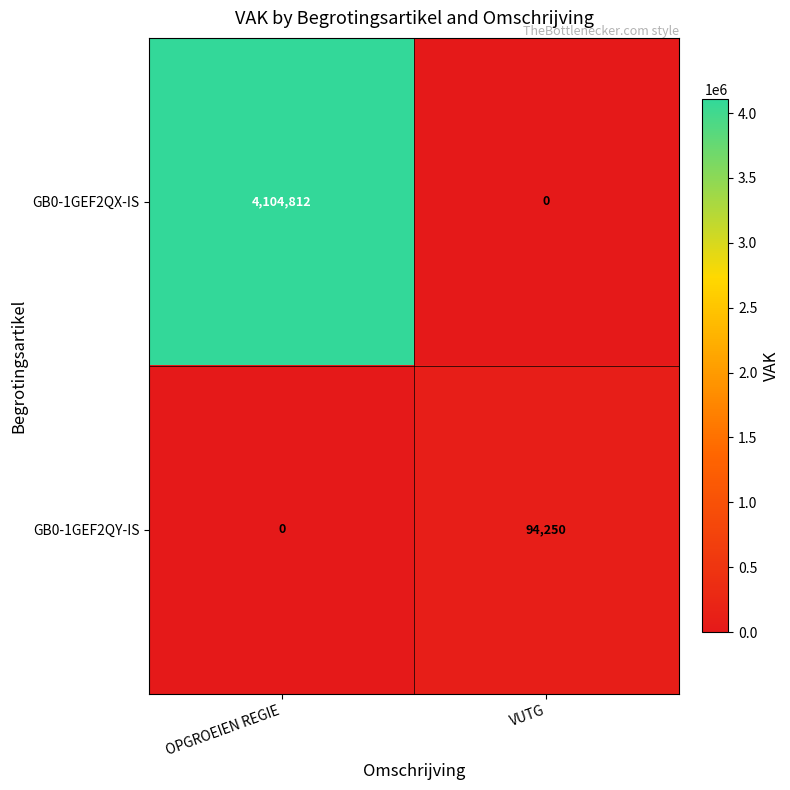

Rank the series at VUTG from lowest to highest value.

GB0-1GEF2QX-IS, GB0-1GEF2QY-IS